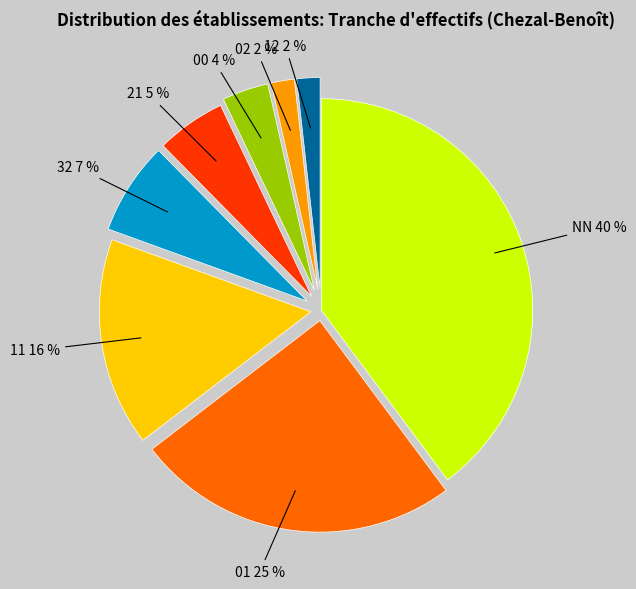

How many segments does this pie chart have?

8